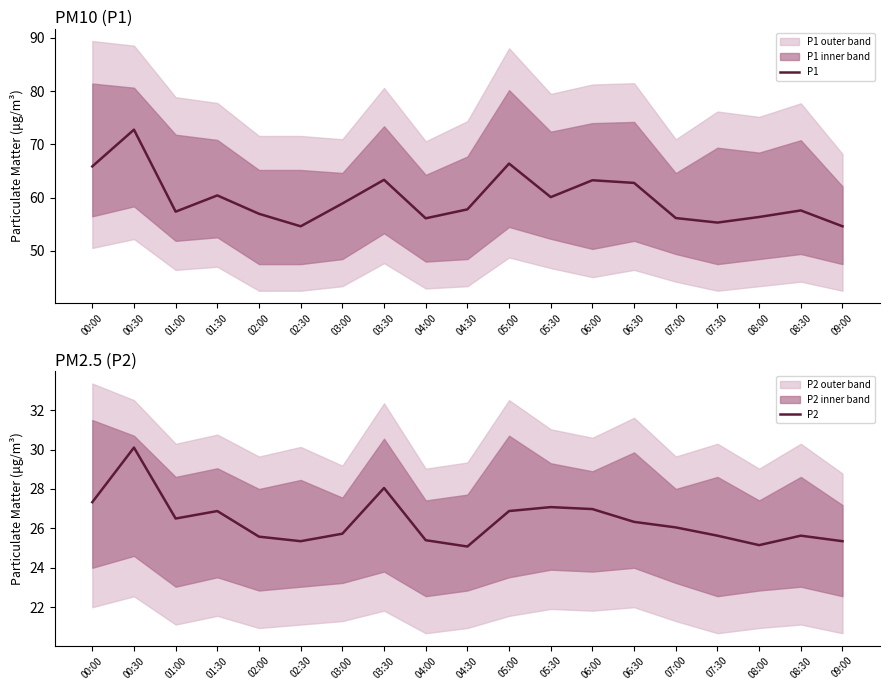

Between 01:00 and 00:00, which is larger?

00:00